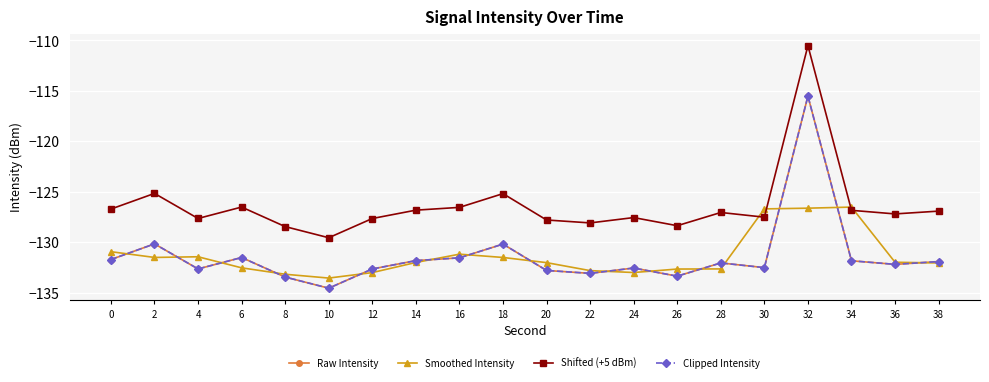

At how many categories does at least one series exceed -126?

3